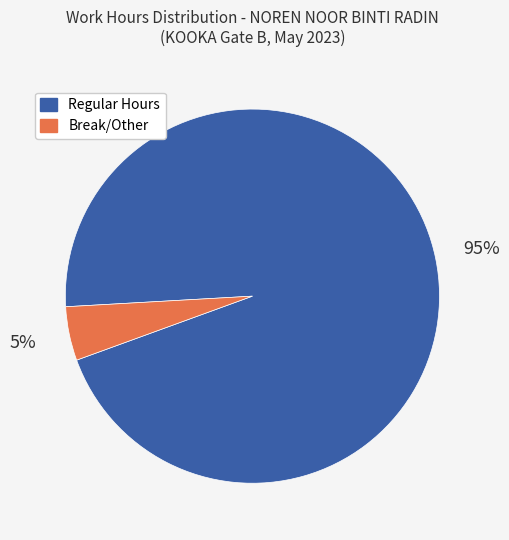

Is it true that Break/Other is 5% of the pie?

True